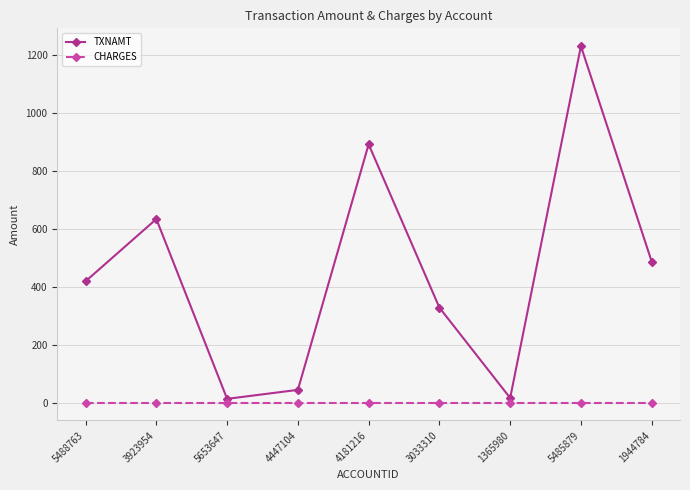

What is the label of the 8th point from the right?

3923954